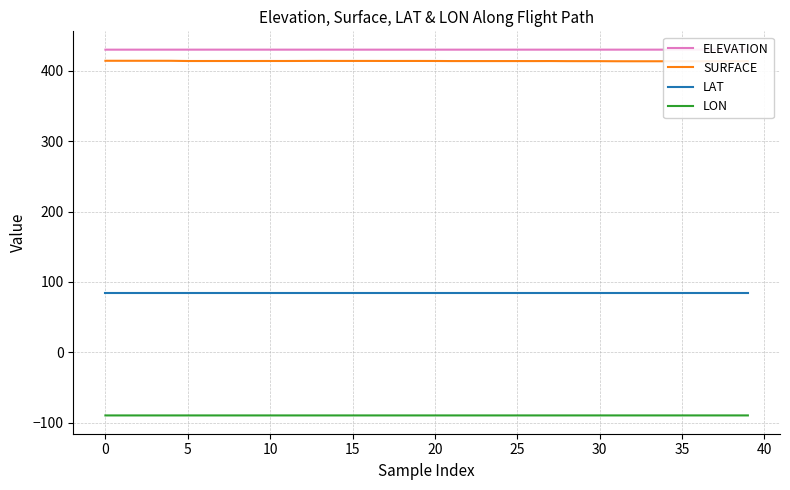

Where is the first local minimum for SURFACE?

26